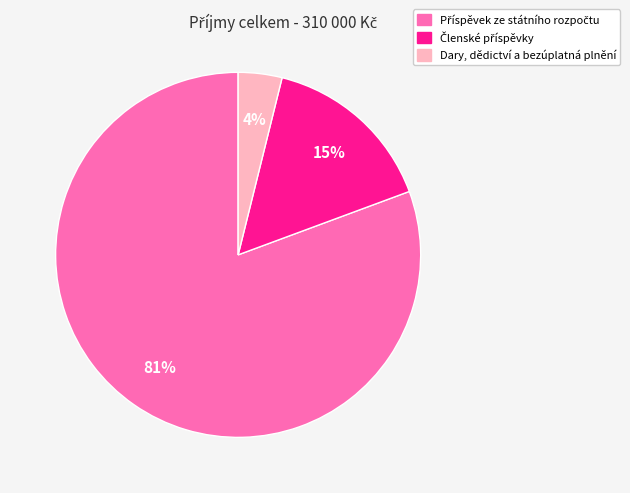

What percentage is the Dary, dědictví a bezúplatná plnění slice, to the nearest percent?

4%